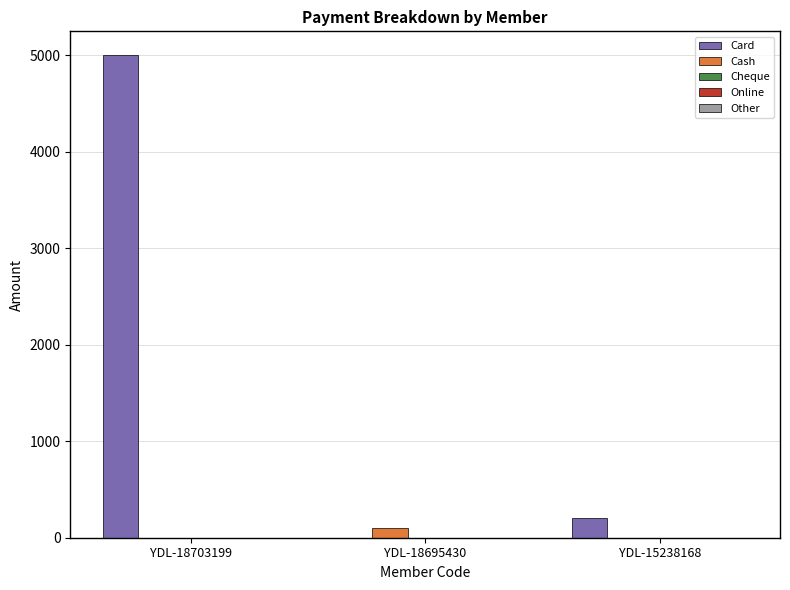

True or false: Card has a value of 0 at YDL-18695430.

True